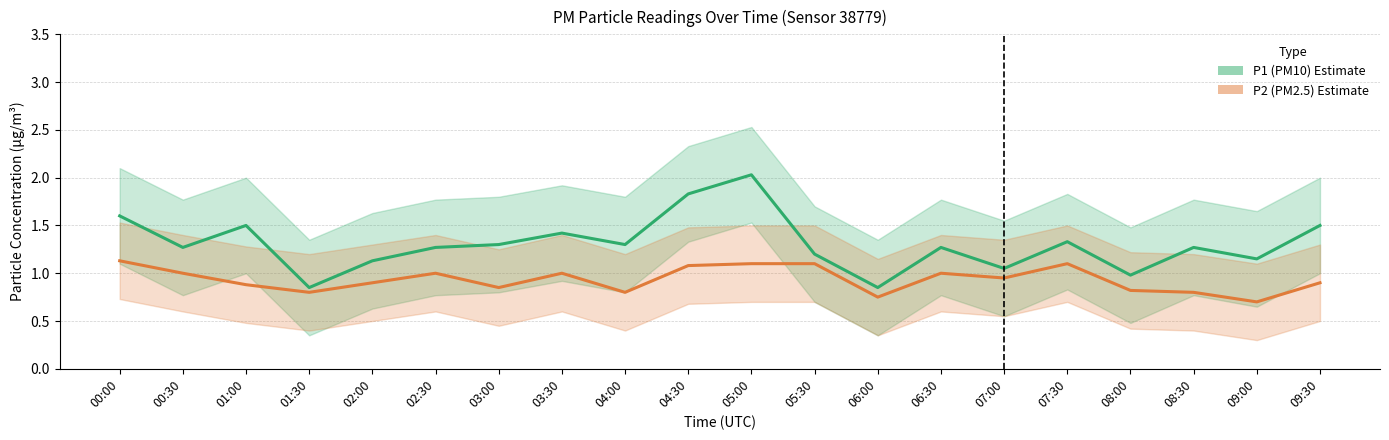

List the labels in order of P1 (PM10) Estimate value, smallest first.

01:30, 06:00, 08:00, 07:00, 02:00, 09:00, 05:30, 00:30, 02:30, 06:30, 08:30, 03:00, 04:00, 07:30, 03:30, 01:00, 09:30, 00:00, 04:30, 05:00